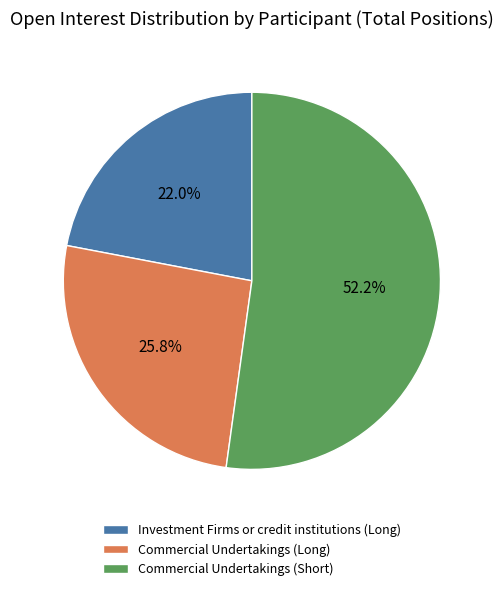

Which has a higher value, Commercial Undertakings (Long) or Commercial Undertakings (Short)?

Commercial Undertakings (Short)